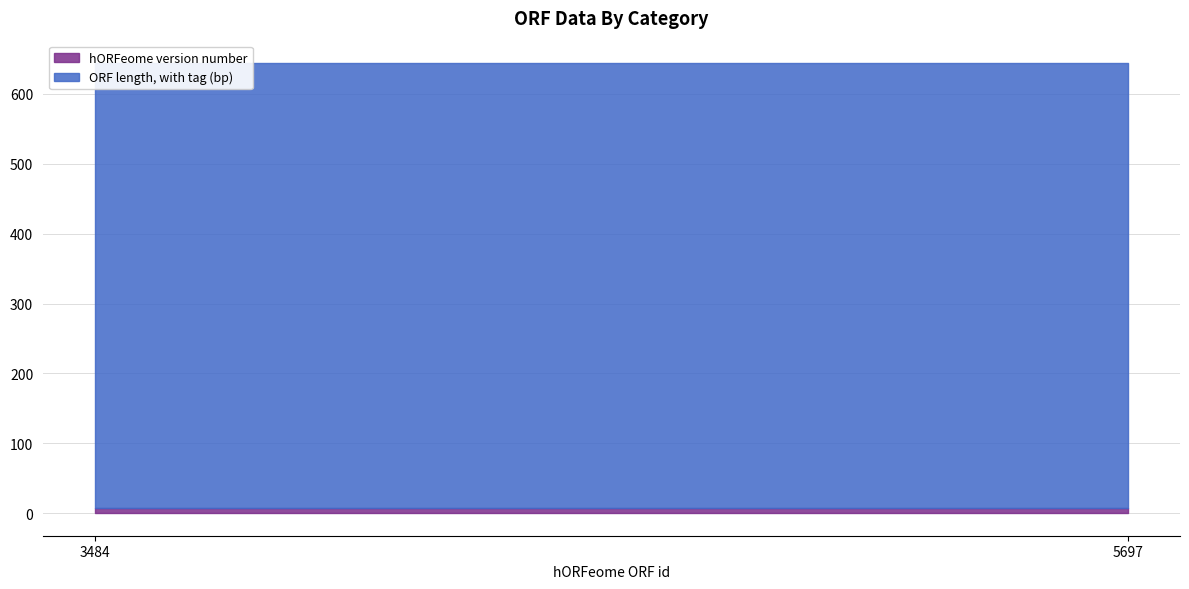

What is the average value of the hORFeome version number series?

8.1